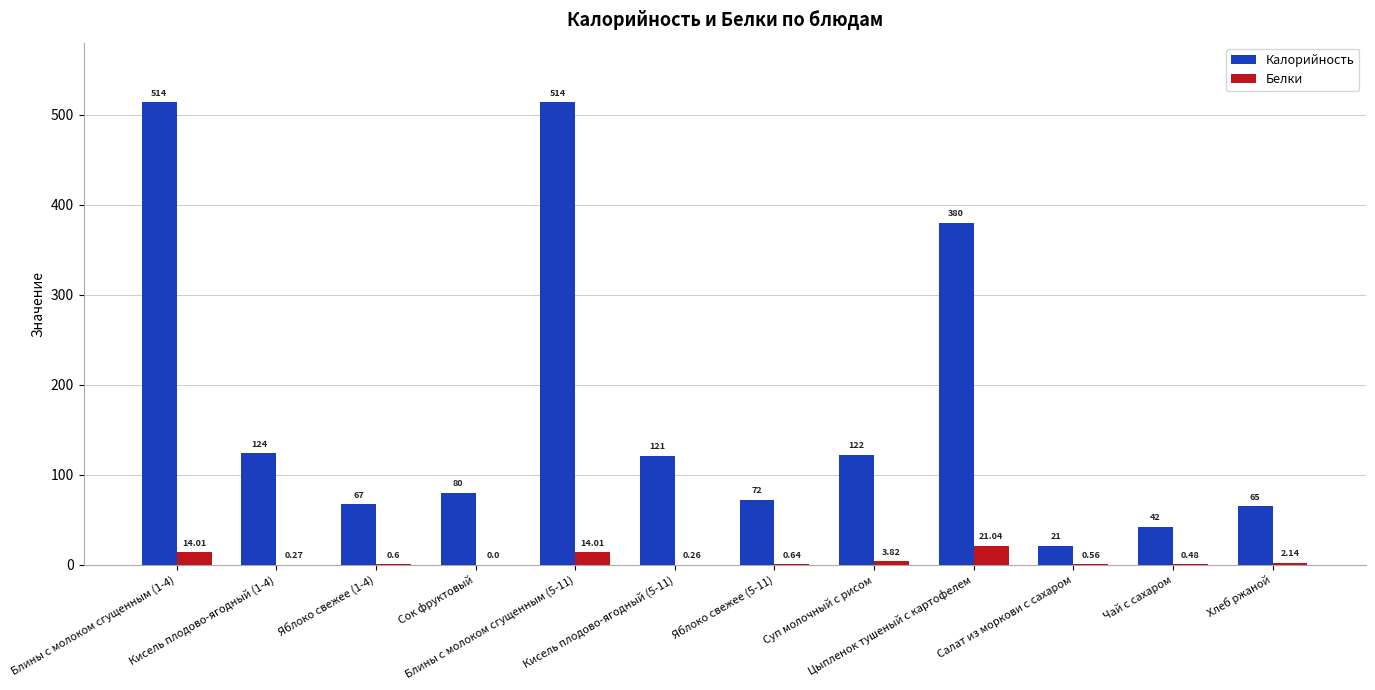

What is the sum of all Калорийность values?

2122.0